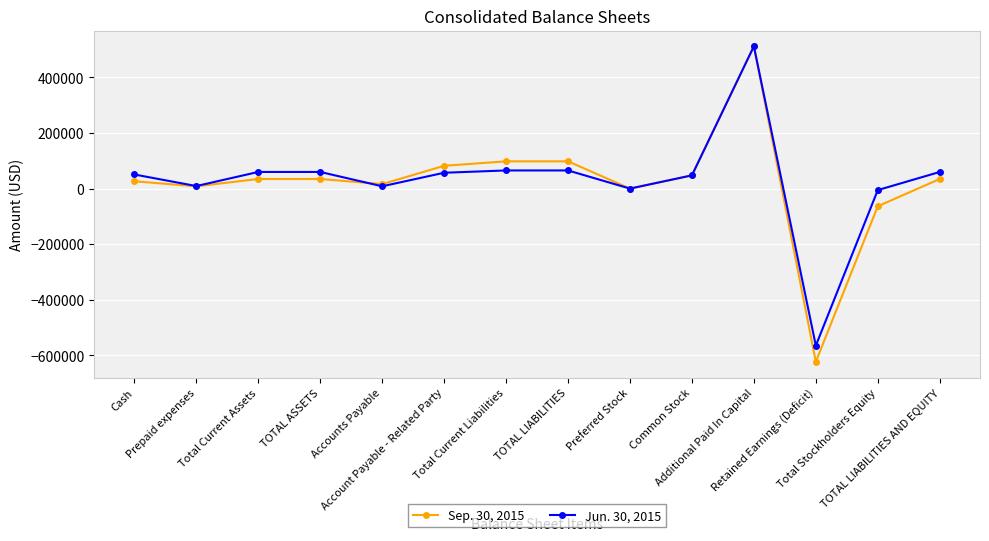

What is the average value of the Sep. 30, 2015 series?

21819